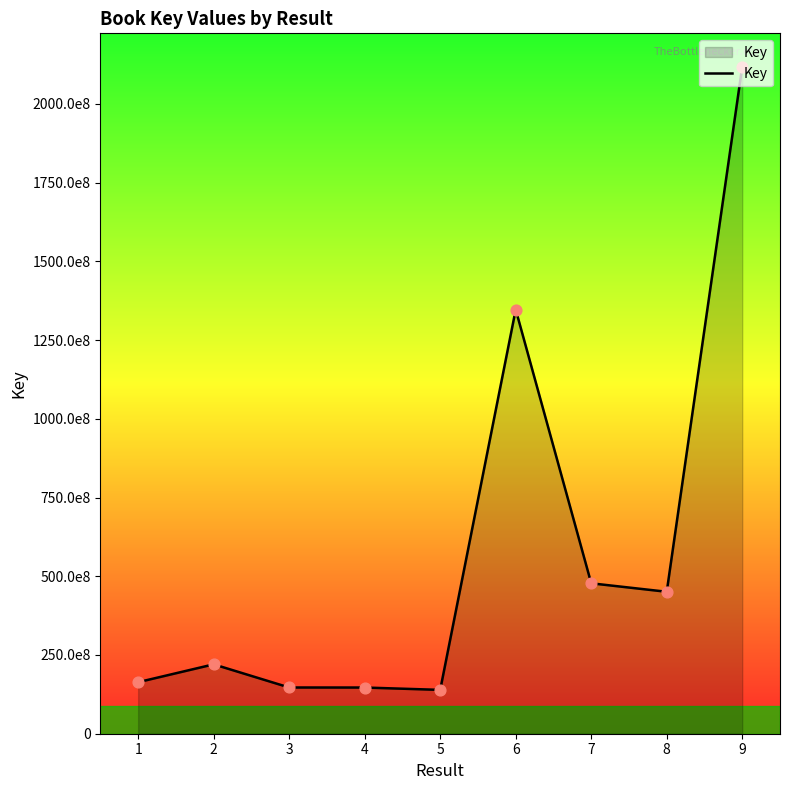

Is this an area chart (filled region under the line)?

Yes